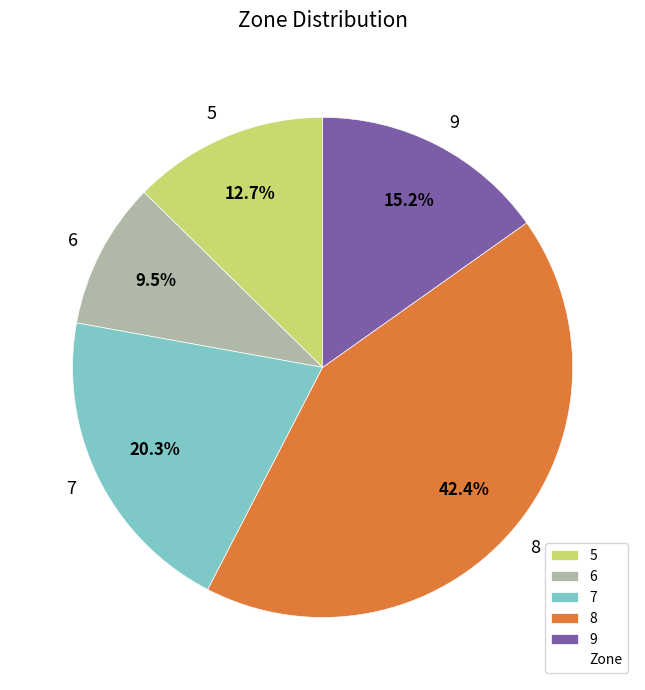

What percentage is the 8 slice, to the nearest percent?

42%